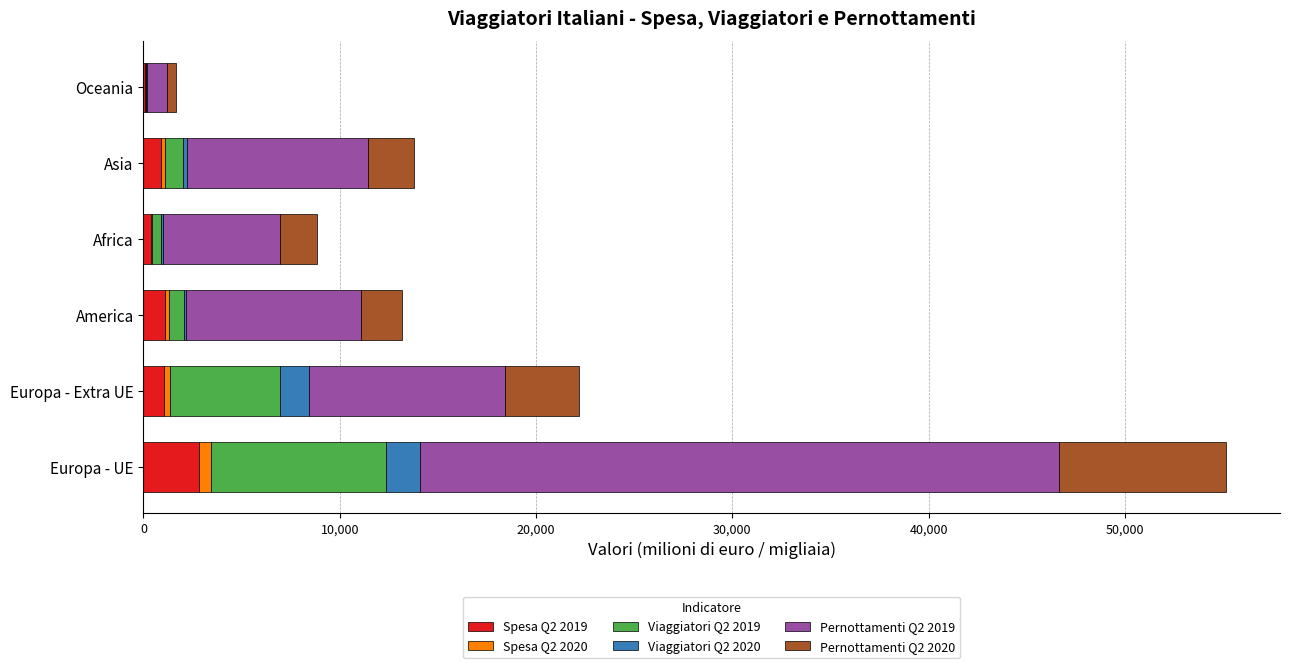

At which category is the sum across all series the highest?

Europa - UE